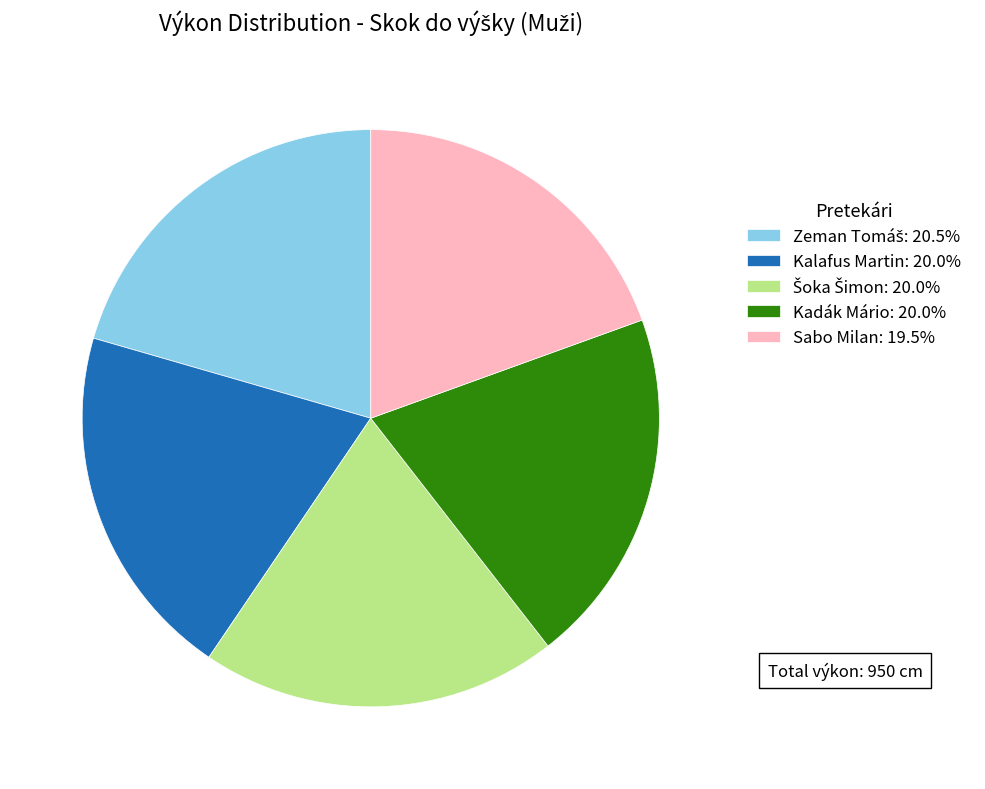

True or false: Kalafus Martin accounts for 20% of the total.

True